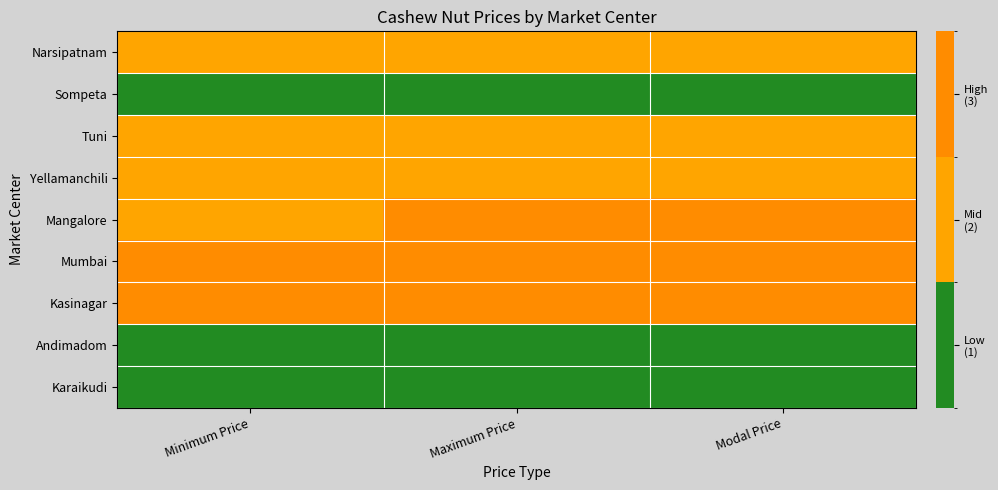

Reading right to left, list all the values displayed in this chart.

Narsipatnam: Modal Price=2	Maximum Price=2	Minimum Price=2
Sompeta: Modal Price=1	Maximum Price=1	Minimum Price=1
Tuni: Modal Price=2	Maximum Price=2	Minimum Price=2
Yellamanchili: Modal Price=2	Maximum Price=2	Minimum Price=2
Mangalore: Modal Price=3	Maximum Price=3	Minimum Price=2
Mumbai: Modal Price=3	Maximum Price=3	Minimum Price=3
Kasinagar: Modal Price=3	Maximum Price=3	Minimum Price=3
Andimadom: Modal Price=1	Maximum Price=1	Minimum Price=1
Karaikudi: Modal Price=1	Maximum Price=1	Minimum Price=1